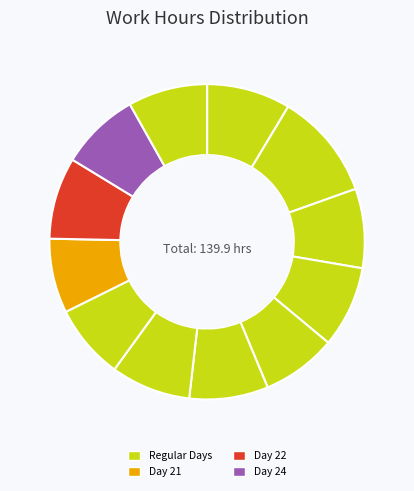

How many slices are in this pie chart?

12